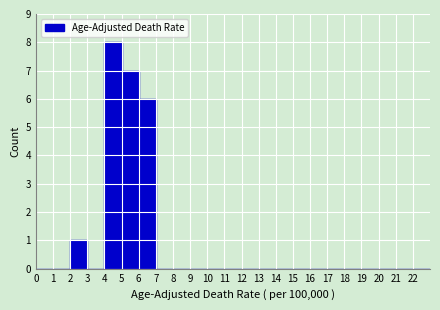

Reading left to right, list every bar in this chart as the range it spans on the x-axis followed by its height. The values are not printed on the chart, so give them approximately, as read against the axis.

0 to 1: 0
1 to 2: 0
2 to 3: 1
3 to 4: 0
4 to 5: 8
5 to 6: 7
6 to 7: 6
7 to 8: 0
8 to 9: 0
9 to 10: 0
10 to 11: 0
11 to 12: 0
12 to 13: 0
13 to 14: 0
14 to 15: 0
15 to 16: 0
16 to 17: 0
17 to 18: 0
18 to 19: 0
19 to 20: 0
20 to 21: 0
21 to 22: 0
22 to 23: 0